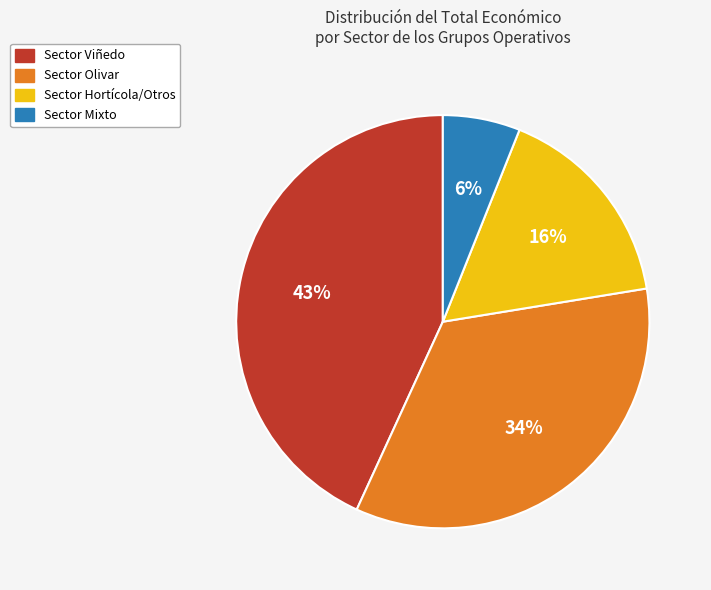

To the nearest percent, what is the average slice percentage?

25%